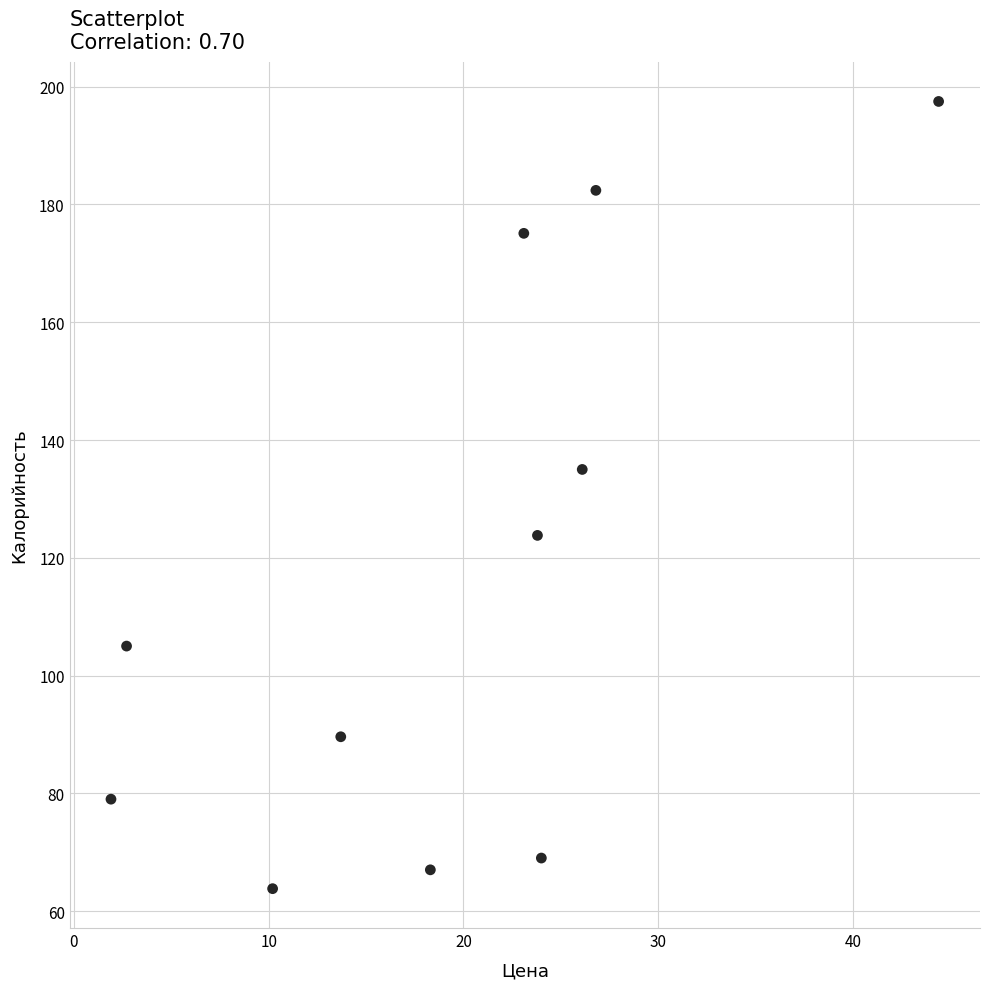

What is the average Y value?

117.0